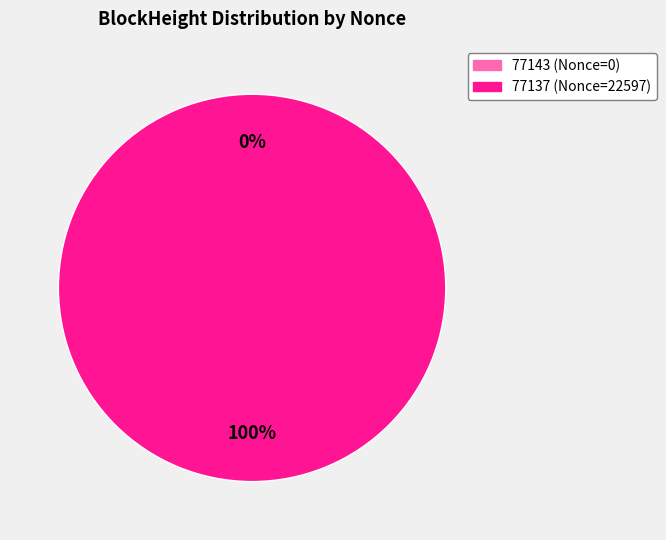

How many segments does this pie chart have?

2